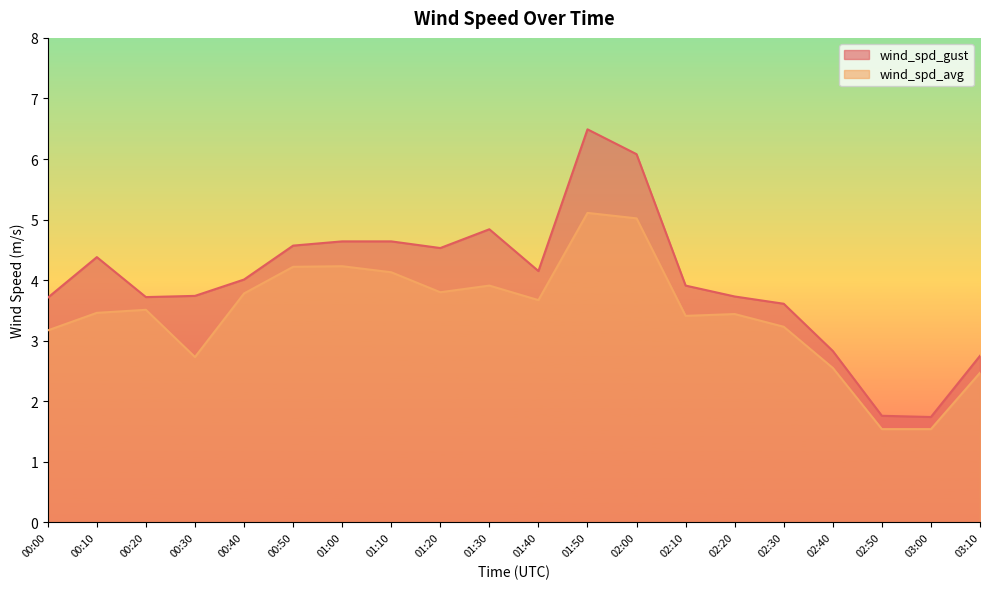

Reading left to right, what are all the values shown in this chart?

wind_spd_gust: 00:00=3.7	00:10=4.4	00:20=3.7	00:30=3.7	00:40=4.0	00:50=4.6	01:00=4.6	01:10=4.6	01:20=4.5	01:30=4.8	01:40=4.2	01:50=6.5	02:00=6.1	02:10=3.9	02:20=3.7	02:30=3.6	02:40=2.8	02:50=1.8	03:00=1.7	03:10=2.8
wind_spd_avg: 00:00=3.2	00:10=3.5	00:20=3.5	00:30=2.7	00:40=3.8	00:50=4.2	01:00=4.2	01:10=4.1	01:20=3.8	01:30=3.9	01:40=3.7	01:50=5.1	02:00=5.0	02:10=3.4	02:20=3.4	02:30=3.2	02:40=2.5	02:50=1.5	03:00=1.5	03:10=2.5